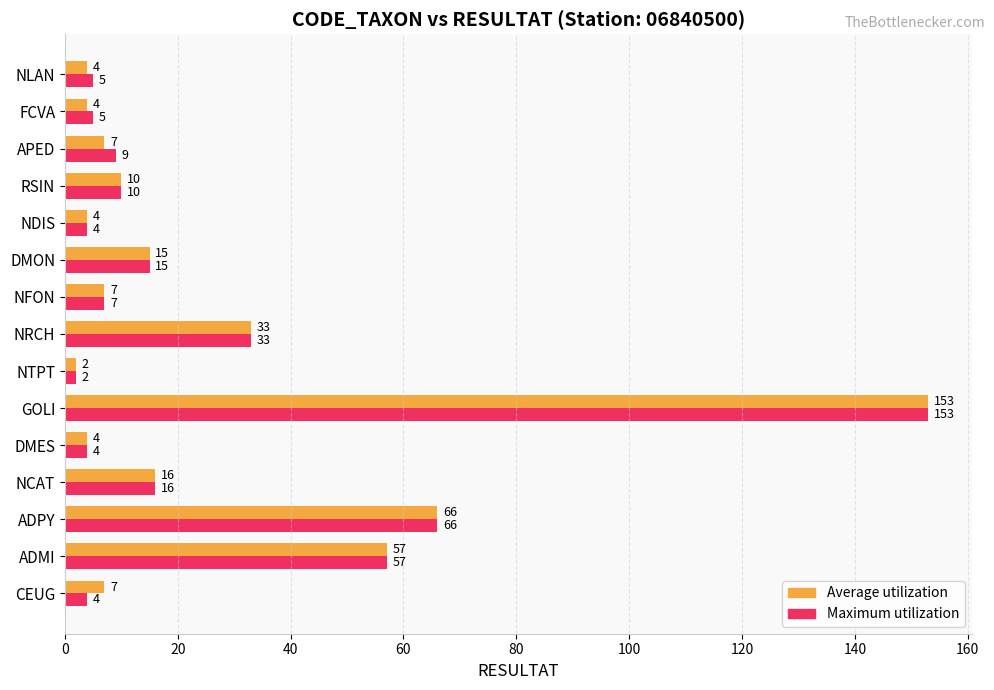

Rank the series by their average value, from lowest to highest.

Average utilization, Maximum utilization